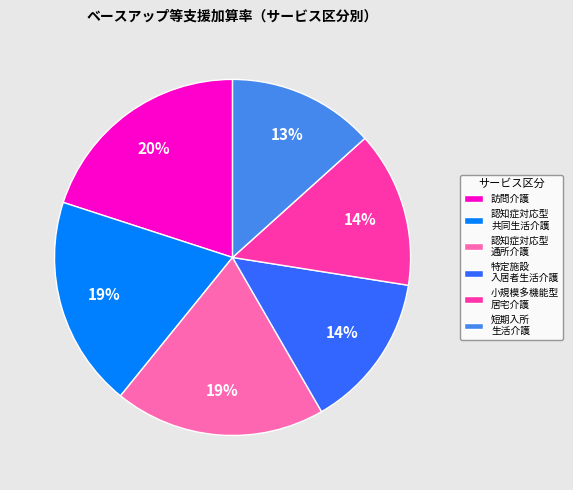

Count the number of slices in the pie.

6